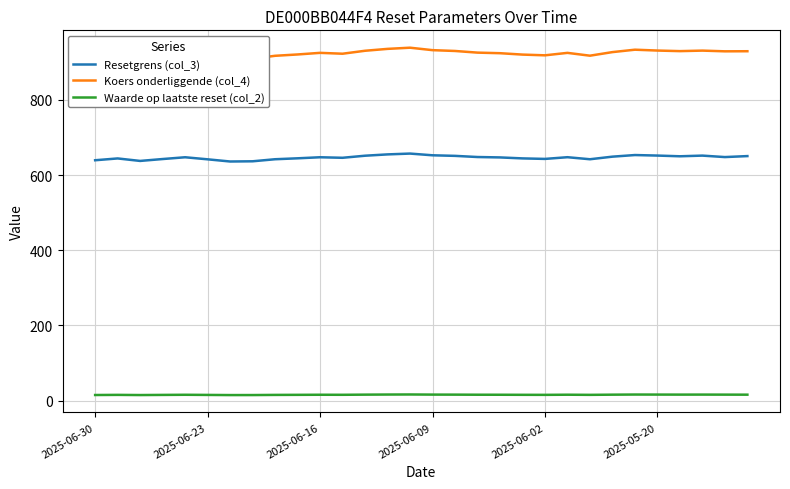

Reading right to left, list all the values displayed in this chart.

Resetgrens (col_3): 650.4	647.7	651.6	649.8	651.7	653.1	648.8	642.0	647.4	642.9	644.2	646.8	647.9	651.0	652.5	657.0	654.9	651.3	645.8	647.2	644.4	642.0	636.5	636.0	641.8	647.2	642.5	637.5	644.1	639.3
Koers onderliggende (col_4): 929.2	929.0	930.9	929.5	931.0	933.3	926.9	917.4	924.9	918.4	920.3	924.0	925.5	929.9	932.1	938.6	935.5	930.5	922.6	924.9	920.6	917.1	909.3	908.5	916.8	924.6	917.9	910.7	920.1	913.3
Waarde op laatste reset (col_2): 15.8	15.9	16.0	15.9	16.0	16.1	15.8	15.3	15.7	15.3	15.4	15.6	15.7	15.9	16.0	16.3	16.1	15.9	15.5	15.6	15.3	15.2	14.8	14.7	15.1	15.5	15.2	14.8	15.3	14.9